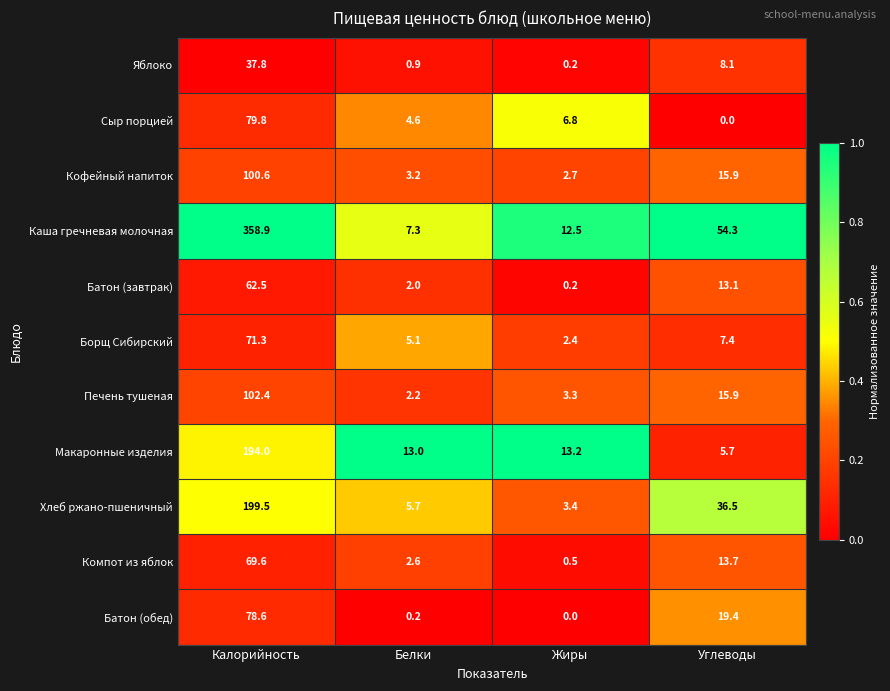

Which category has the highest value in the Каша гречневая молочная series?

Калорийность